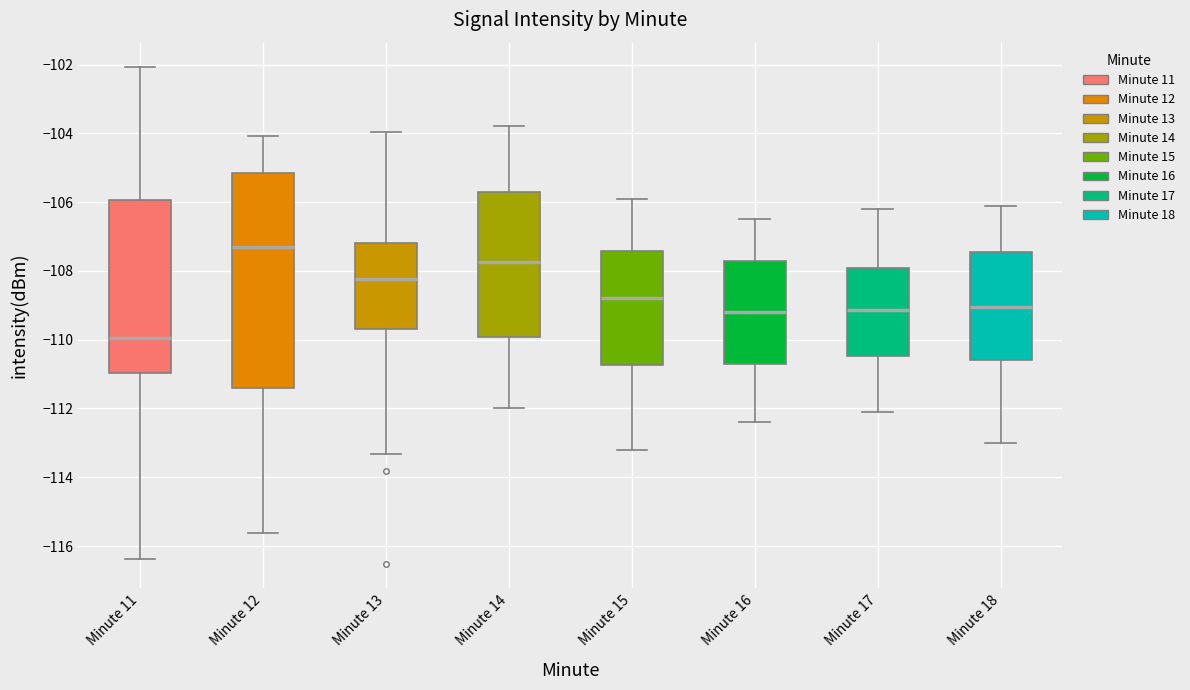

Reading left to right, transcribe this box plot: for each box, give where its median line is, the range the box spans, and where its two whiskers end, as read against the y-axis. The values are not printed on the chart, so give them approximately, as read against the axis.

Minute 11: median -110.0, box -111.0 to -106.0, whiskers -116.4 to -102.0
Minute 12: median -107.4, box -111.4 to -105.2, whiskers -115.6 to -104.0
Minute 13: median -108.2, box -109.6 to -107.2, whiskers -113.4 to -104.0
Minute 14: median -107.8, box -110.0 to -105.6, whiskers -112.0 to -103.8
Minute 15: median -108.8, box -110.8 to -107.4, whiskers -113.2 to -105.8
Minute 16: median -109.2, box -110.6 to -107.8, whiskers -112.4 to -106.4
Minute 17: median -109.2, box -110.4 to -108.0, whiskers -112.0 to -106.2
Minute 18: median -109.0, box -110.6 to -107.4, whiskers -113.0 to -106.0